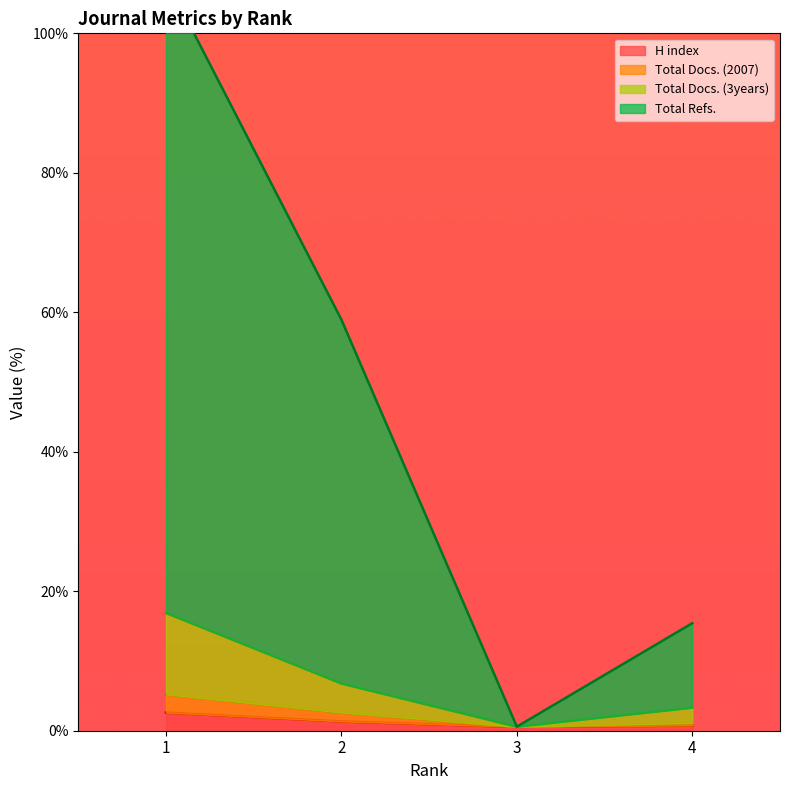

Which label corresponds to the smallest value in the chart?

3